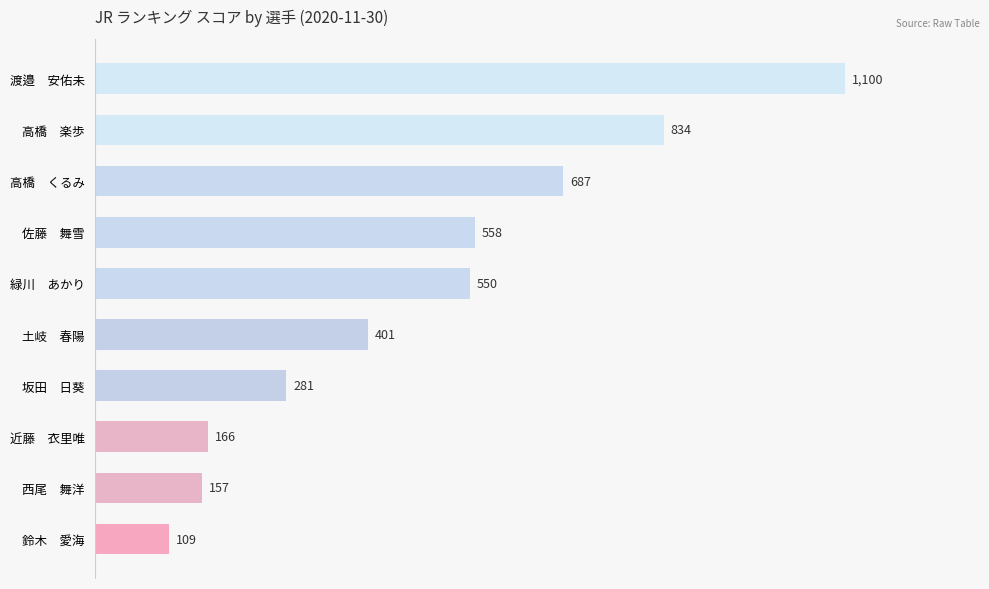

Are the bars horizontal?

Yes